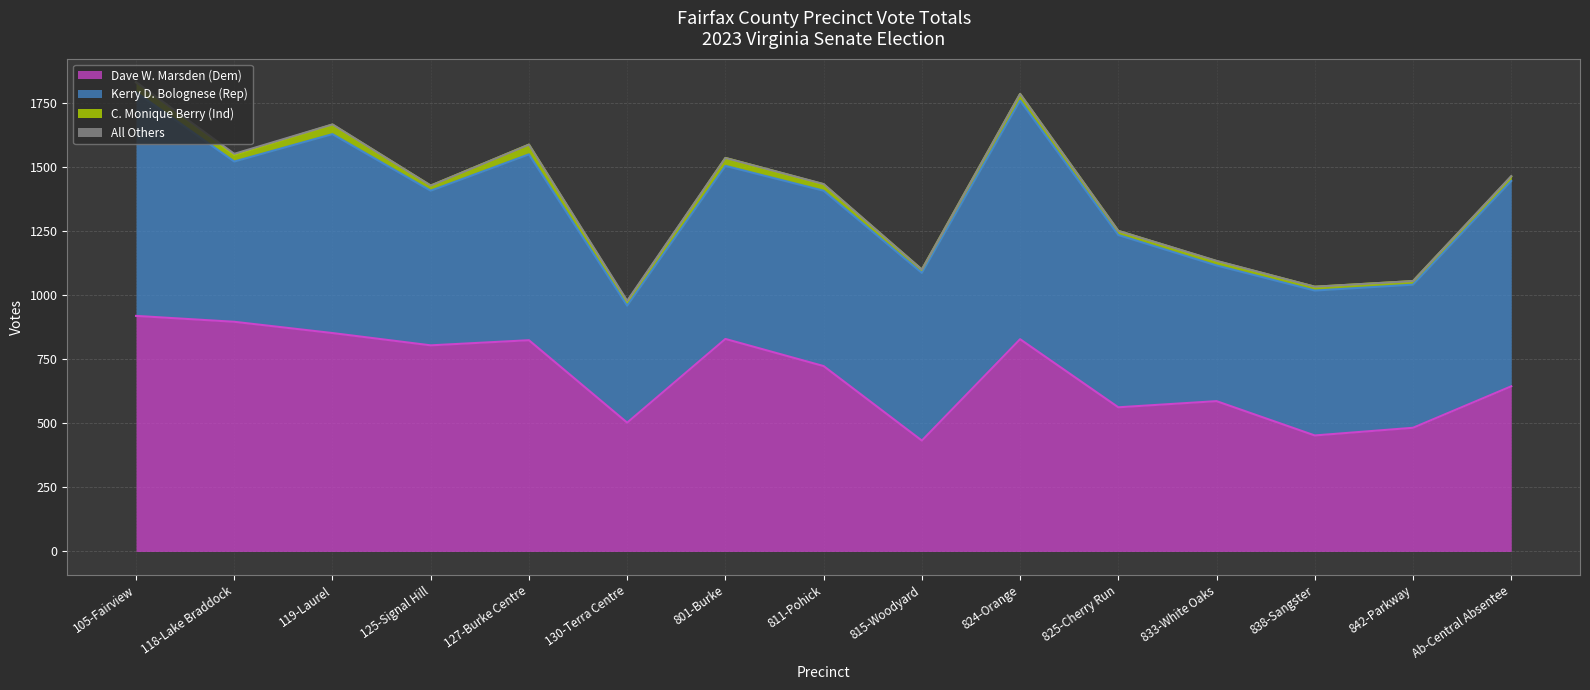

At which label is All Others closest to 2?

Ab-Central Absentee